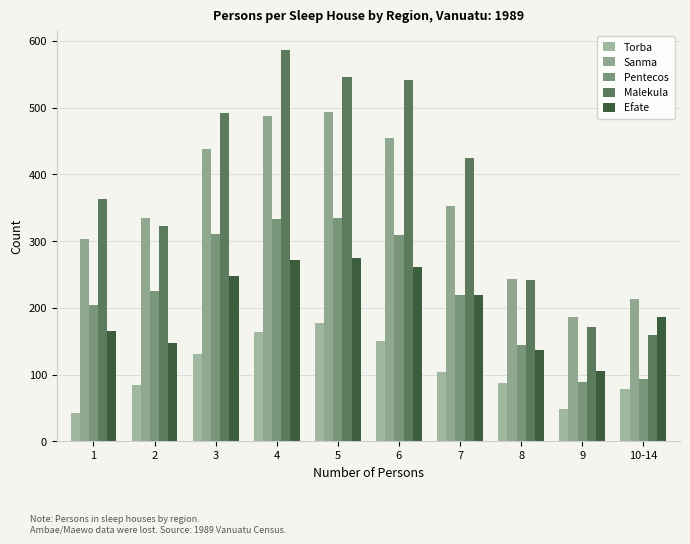

List the labels in order of Torba value, largest first.

5, 4, 6, 3, 7, 8, 2, 10-14, 9, 1